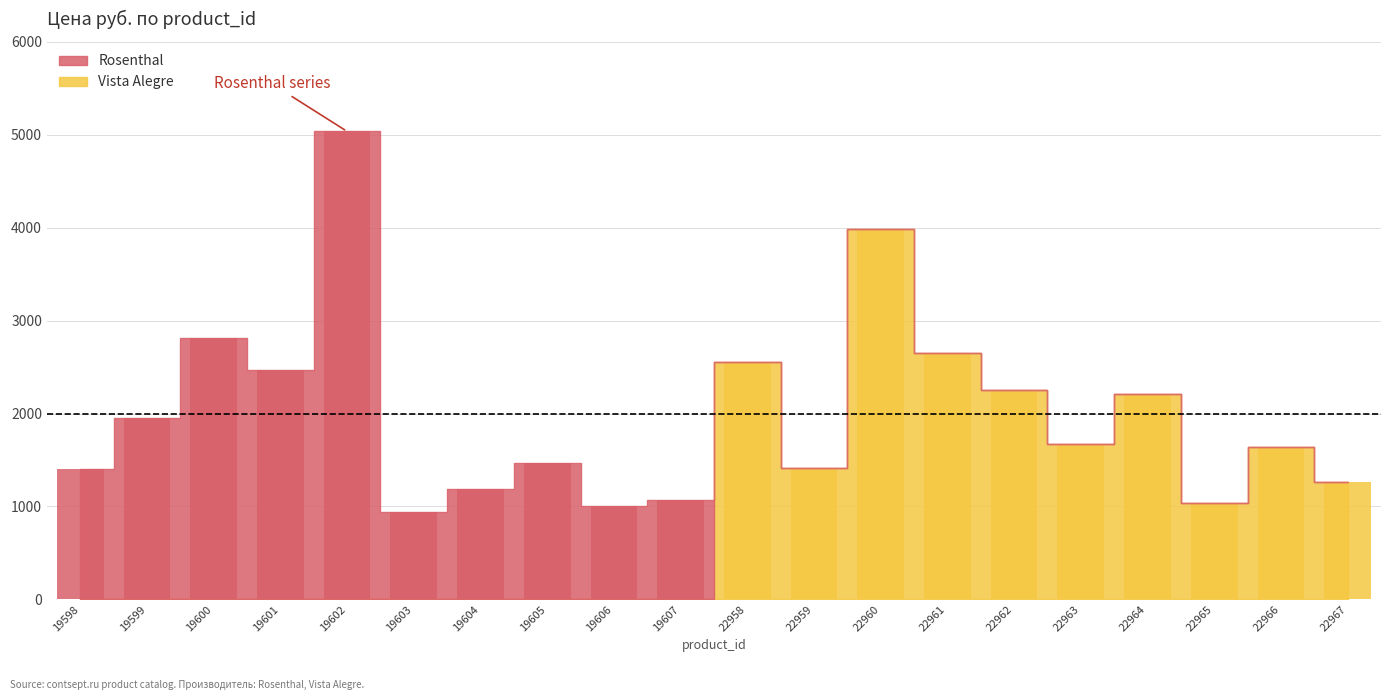

Is it true that Rosenthal equals -2183.5 at 22958?

False